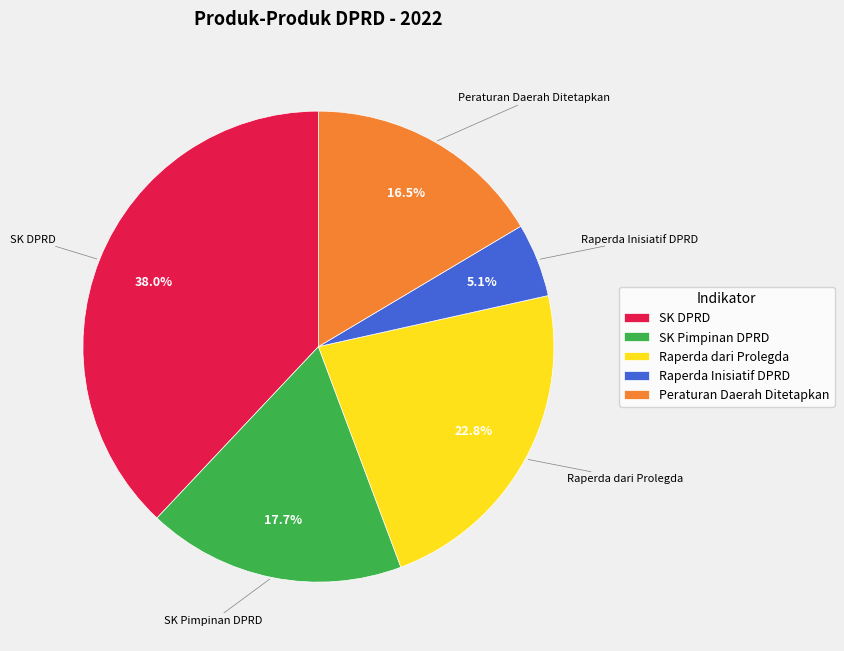

Which slice is the smallest?

Raperda Inisiatif DPRD